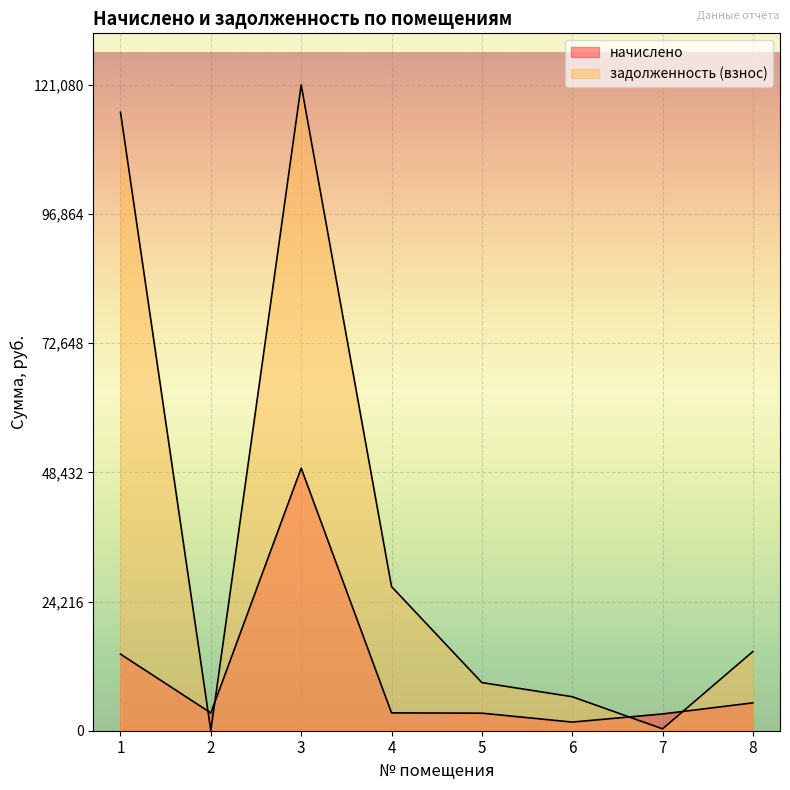

How many times do начислено and задолженность (взнос) cross each other?

4